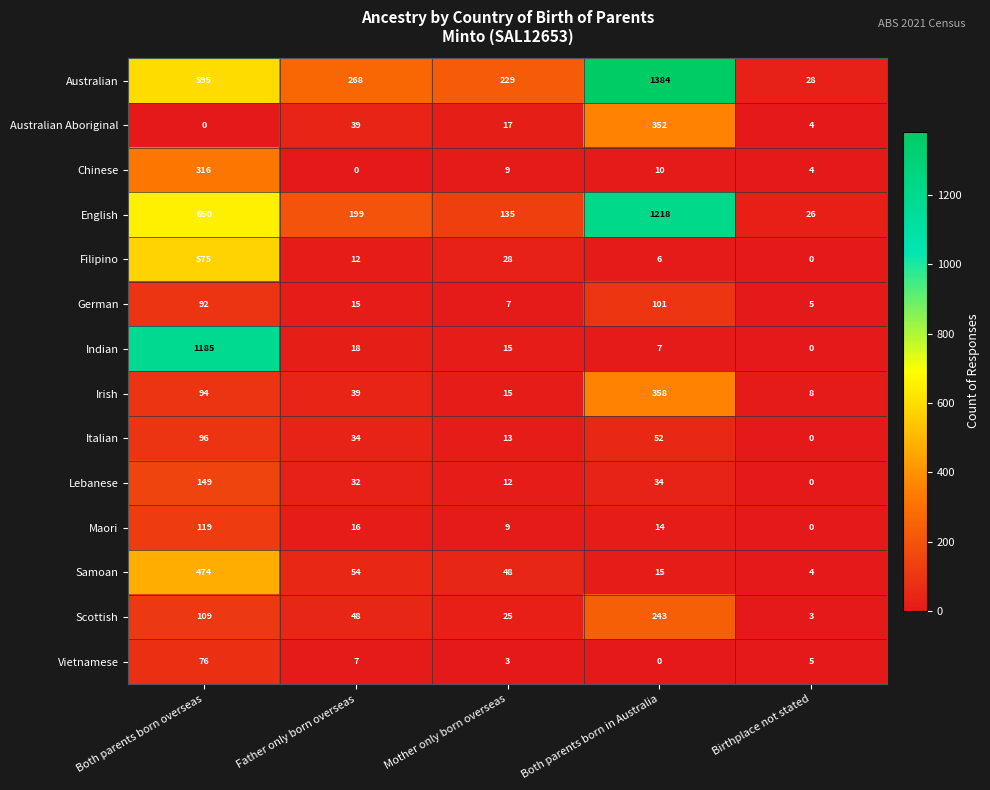

True or false: Maori has a value of 18 at Both parents born in Australia.

False